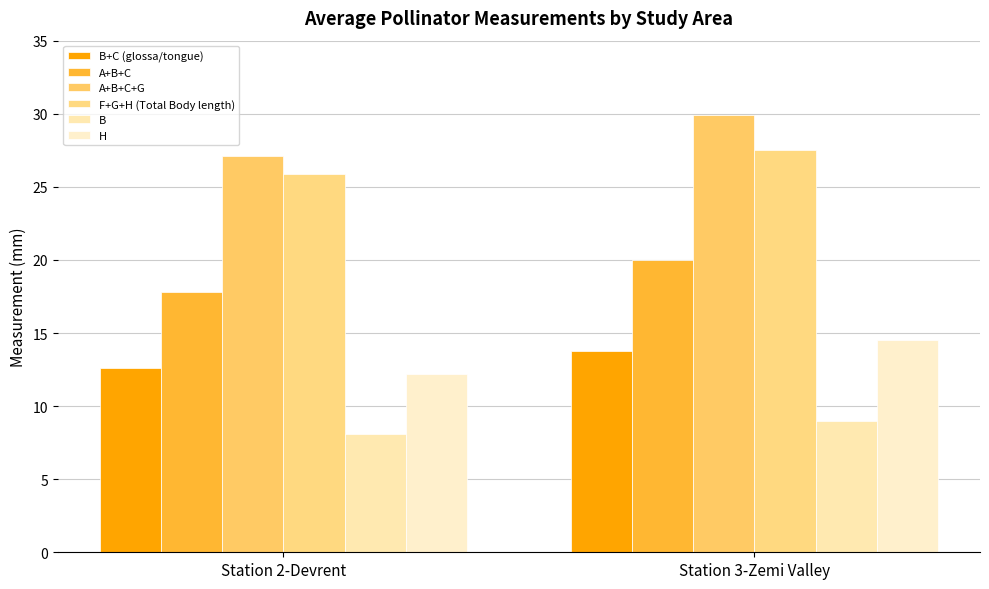

Count the number of categories in the chart.

2